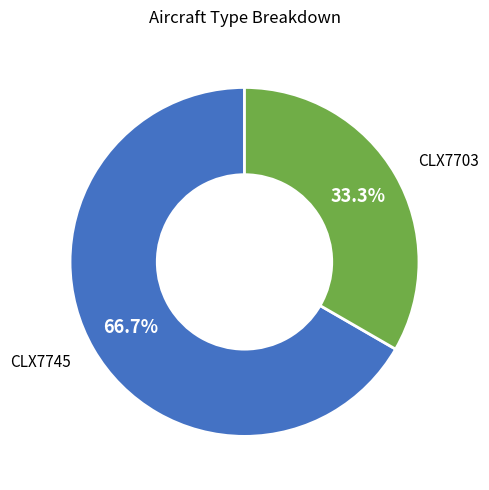

Does any single category account for the majority?

Yes